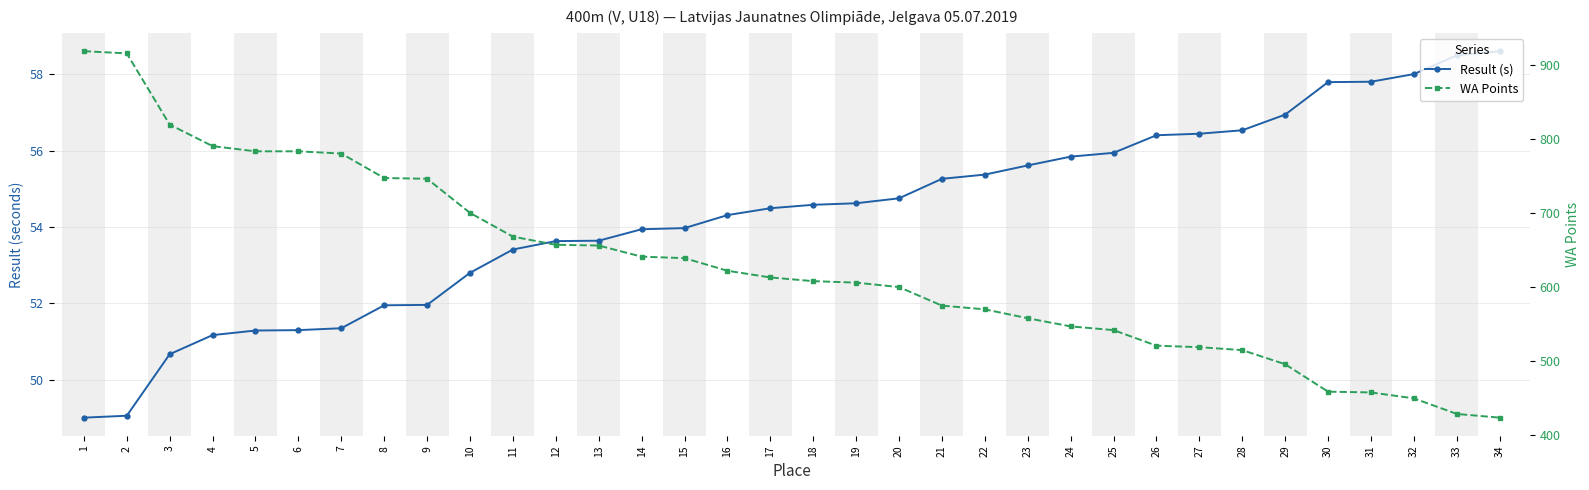

Which series has the widest spread of values?

WA Points